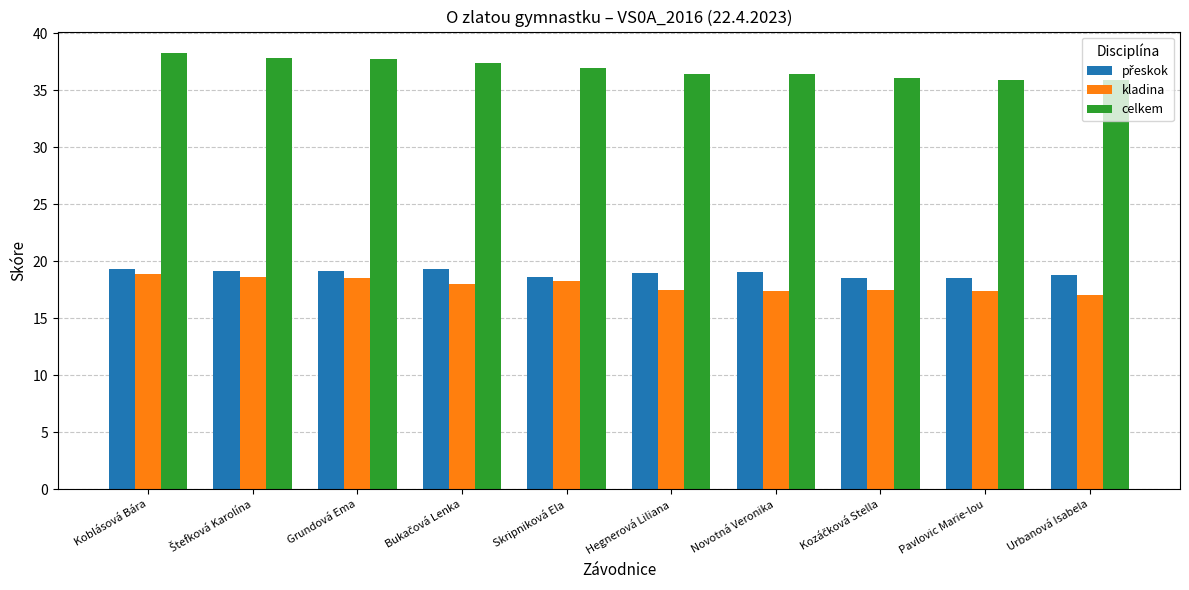

Which series has the largest range (max minus min)?

celkem